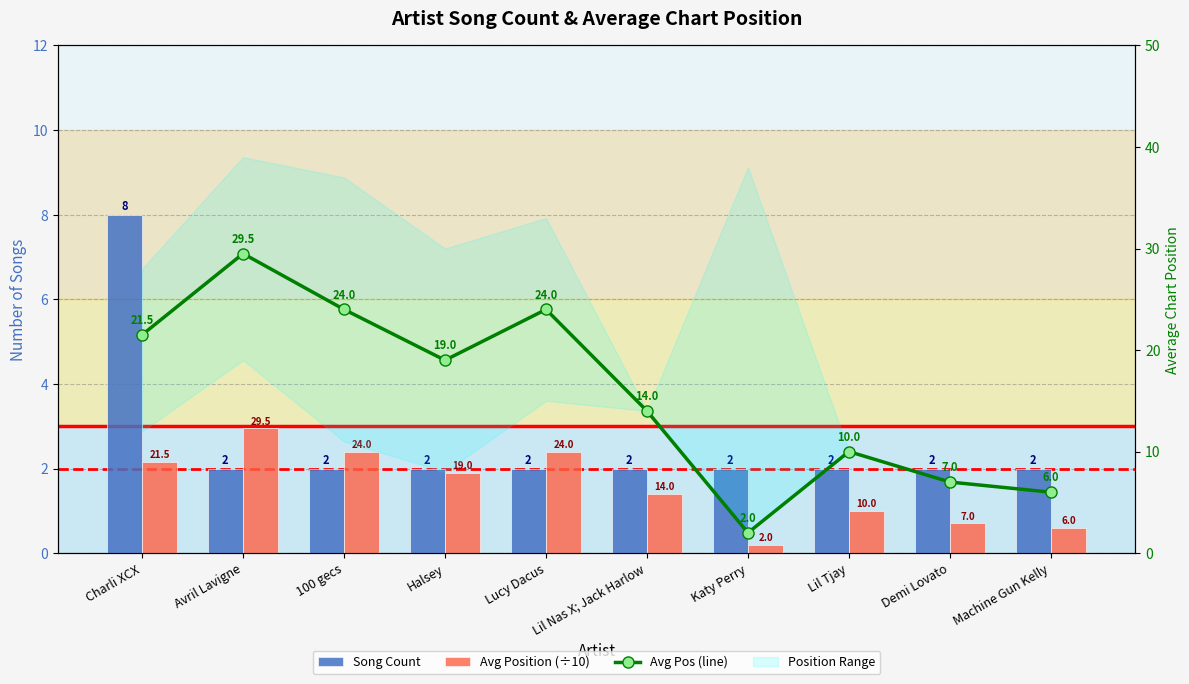

How many groups of bars are there?

10